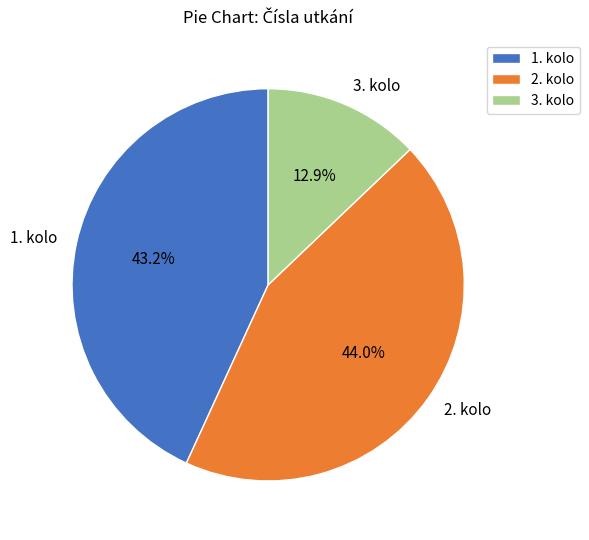

Is there any slice that represents more than half of the pie?

No